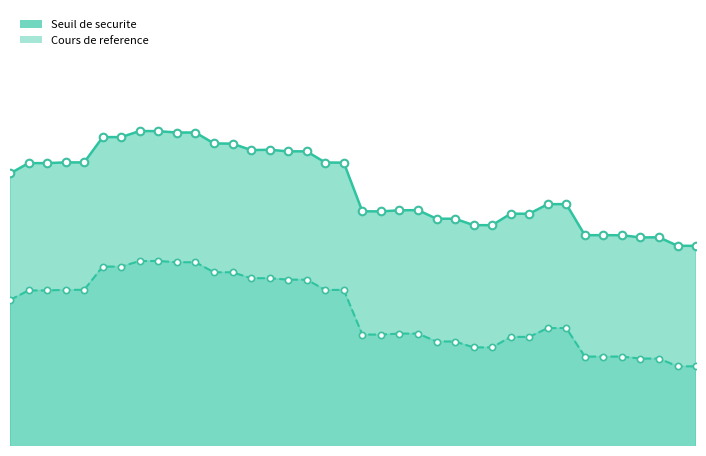

At which category is the sum across all series the highest?

2025-05-20 07:59